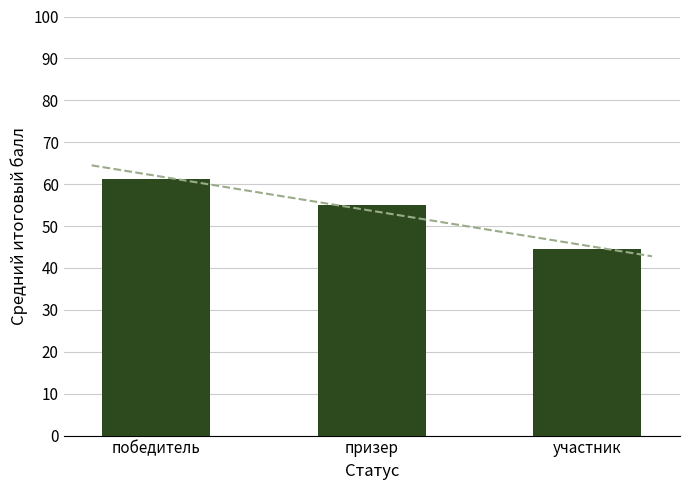

What is the change in value from победитель to участник?

-16.7